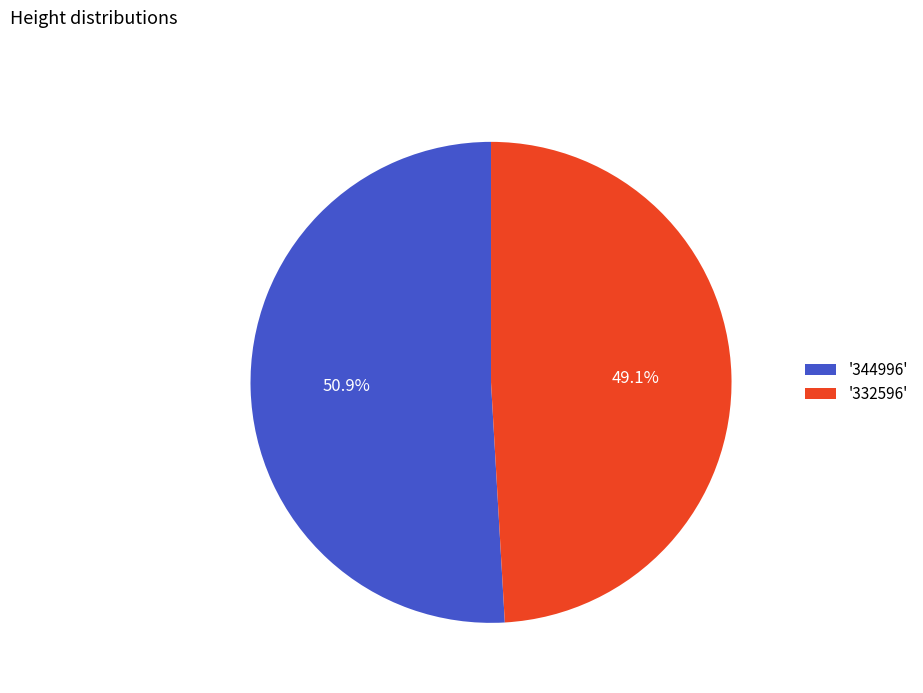

To the nearest percent, what is the average slice percentage?

50%